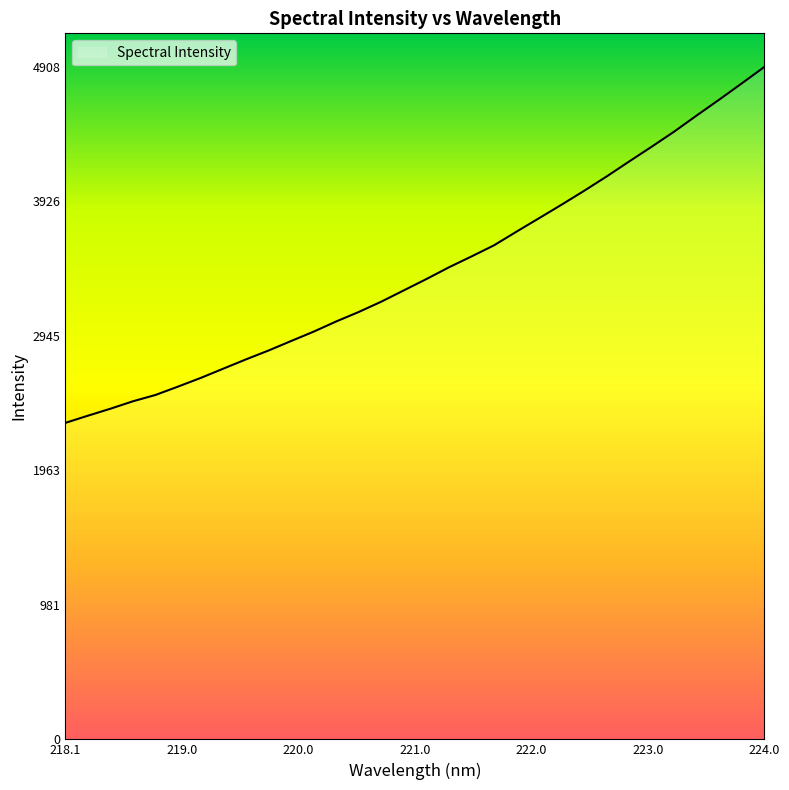

What is the difference between the maximum and minimum values?

2598.4